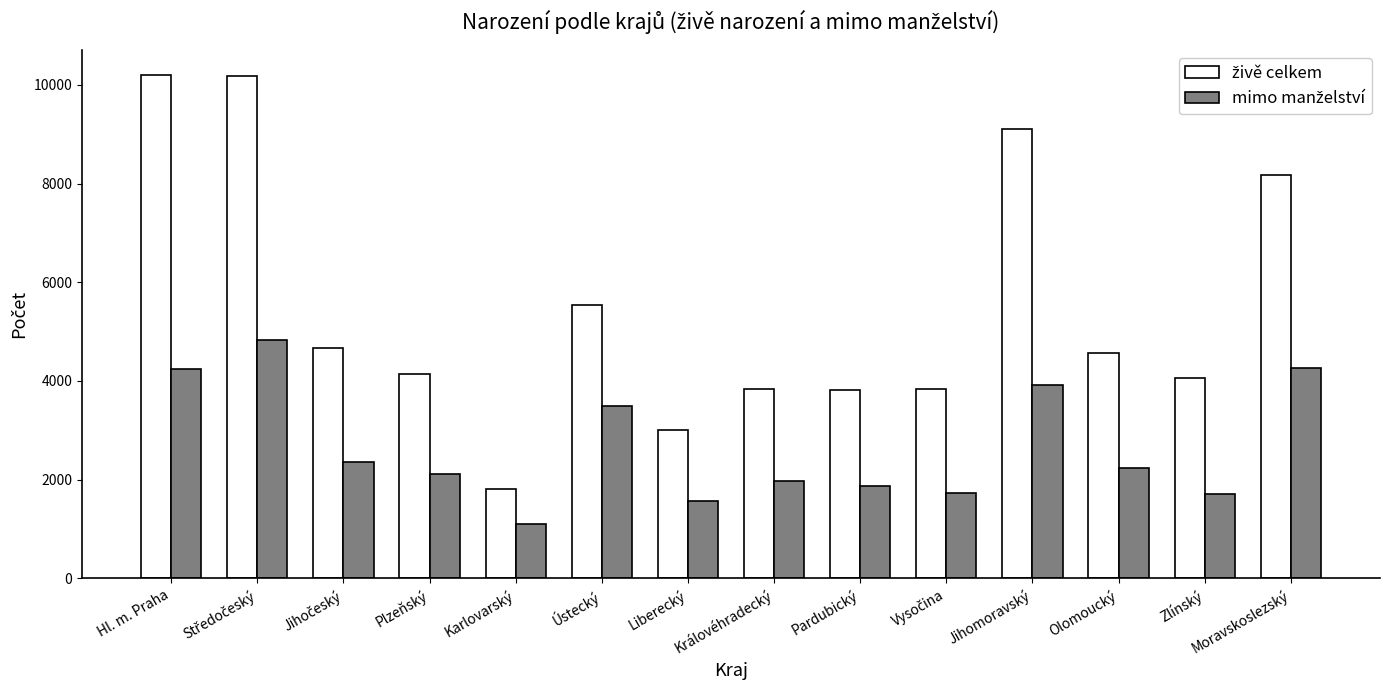

At how many categories does at least one series exceed 1335?

14